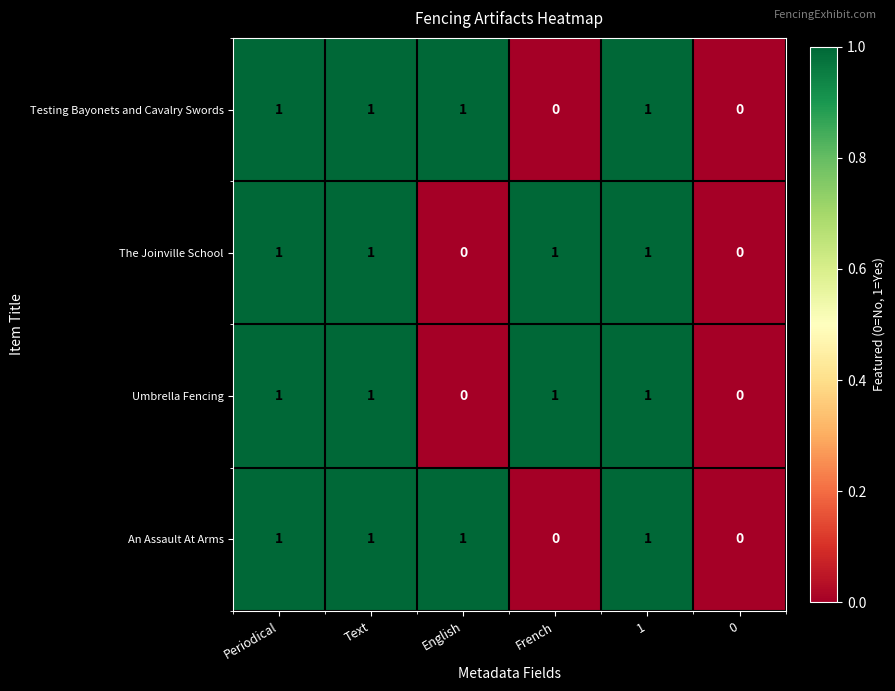

True or false: Umbrella Fencing has a value of 0 at 0.

True